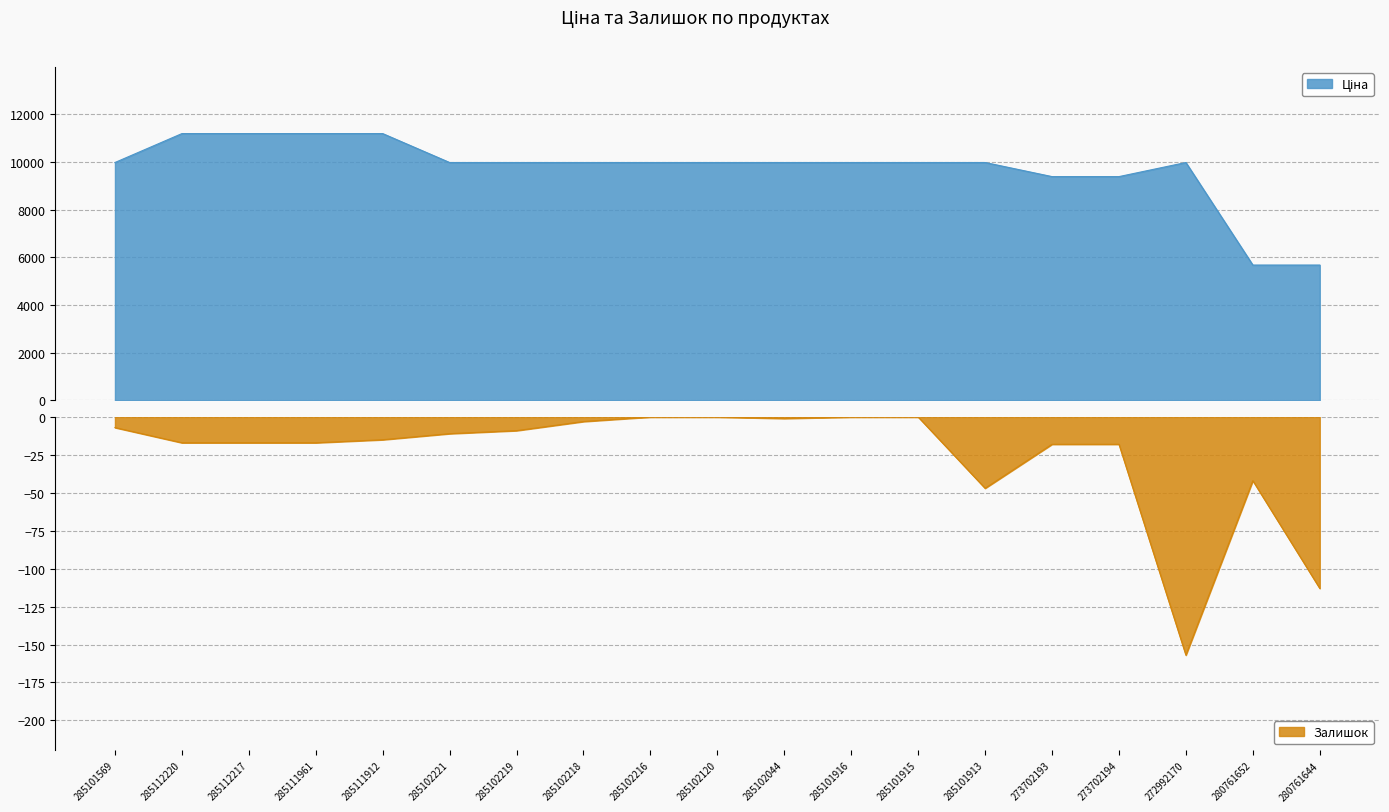

True or false: Залишок and Ціна cross at least once.

False